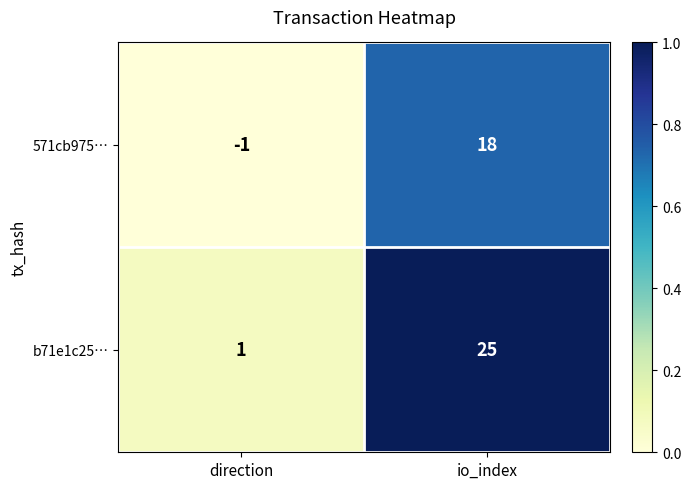

What is the difference between the 571cb975… values at io_index and direction?

19